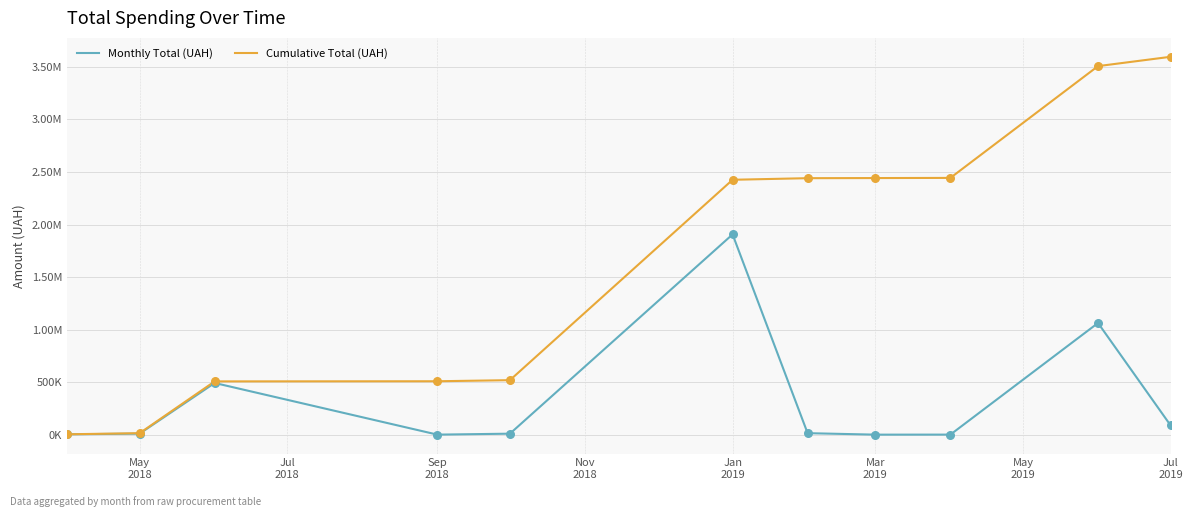

Which series has the largest total across all categories?

Cumulative Total (UAH)